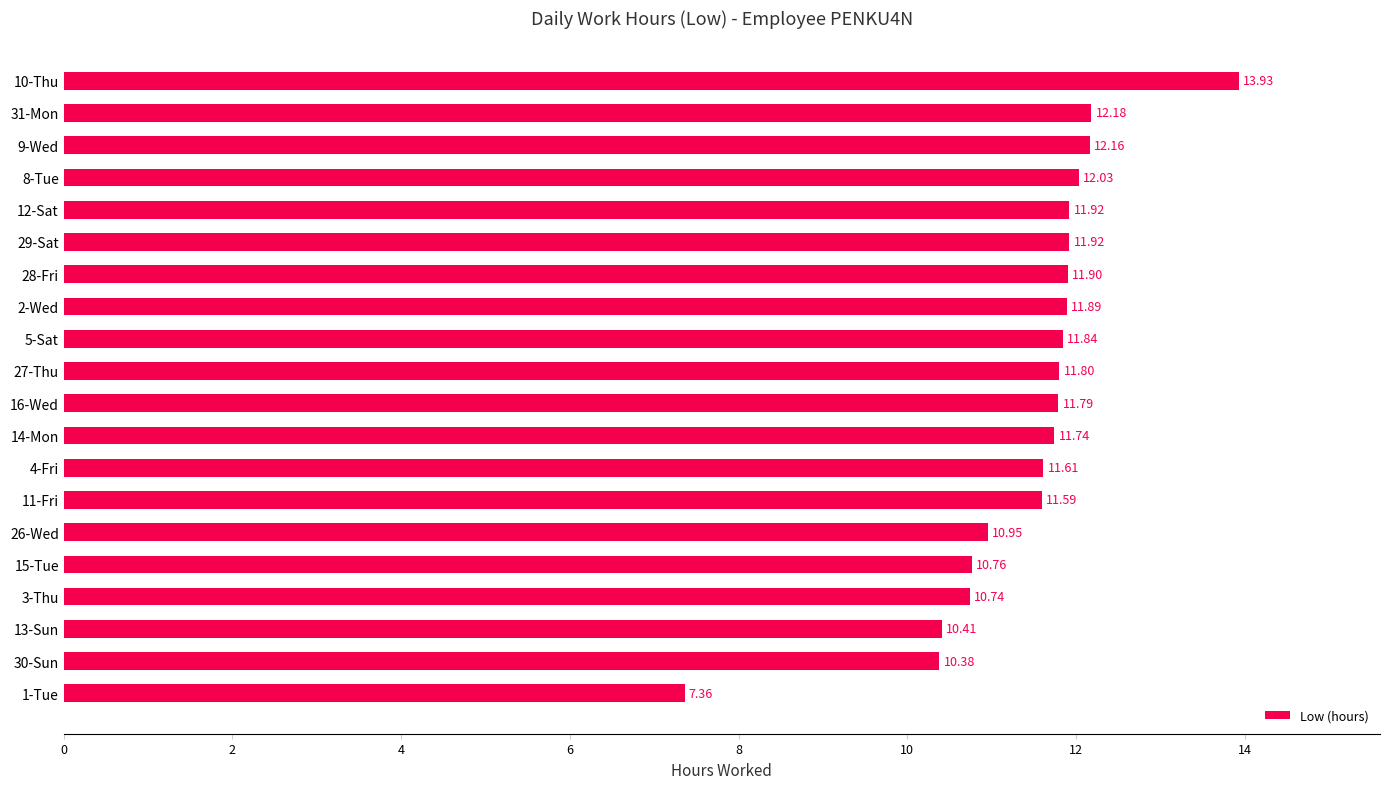

What is the average value?

11.4